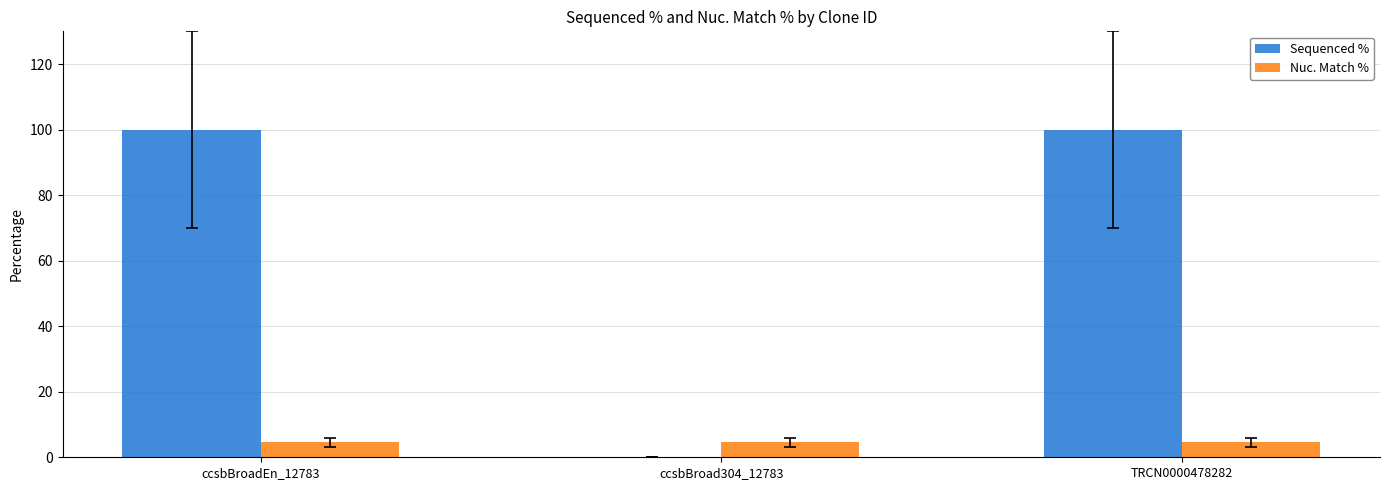

Which series changed the most between ccsbBroad304_12783 and TRCN0000478282?

Sequenced %